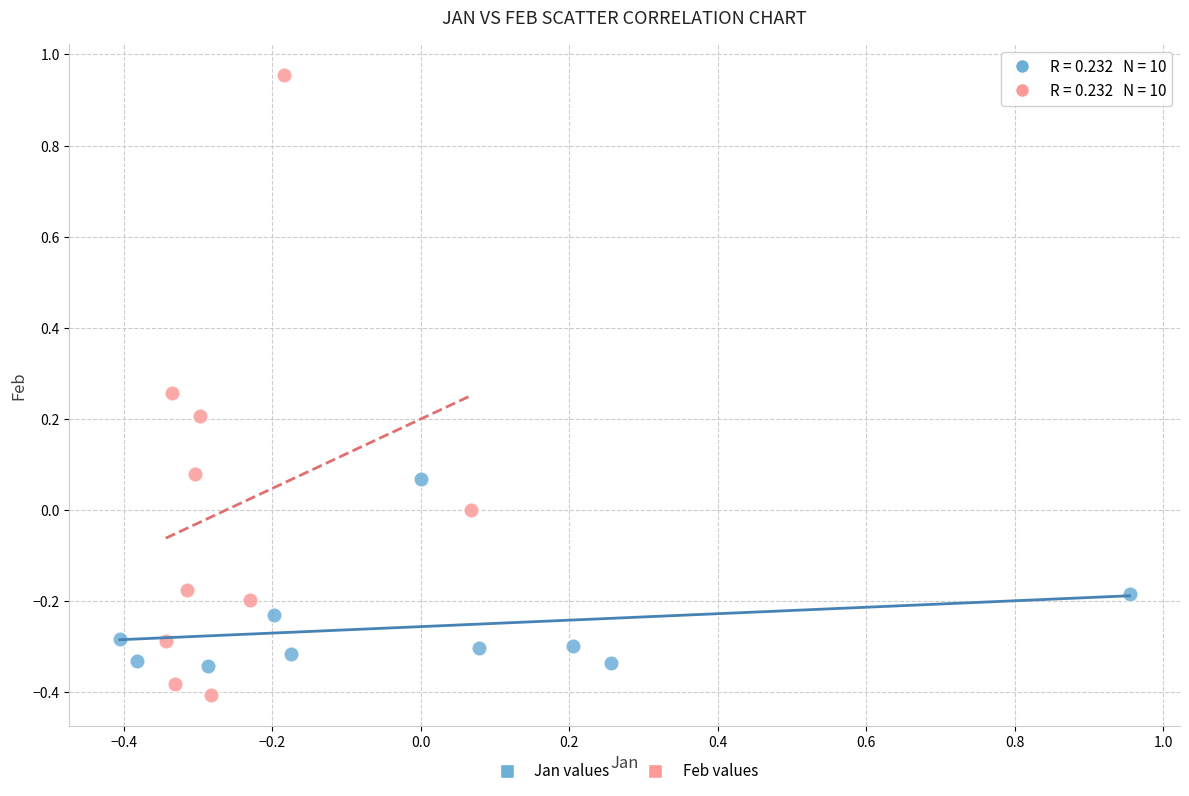

Which series has the largest Y range (max minus min)?

Feb values